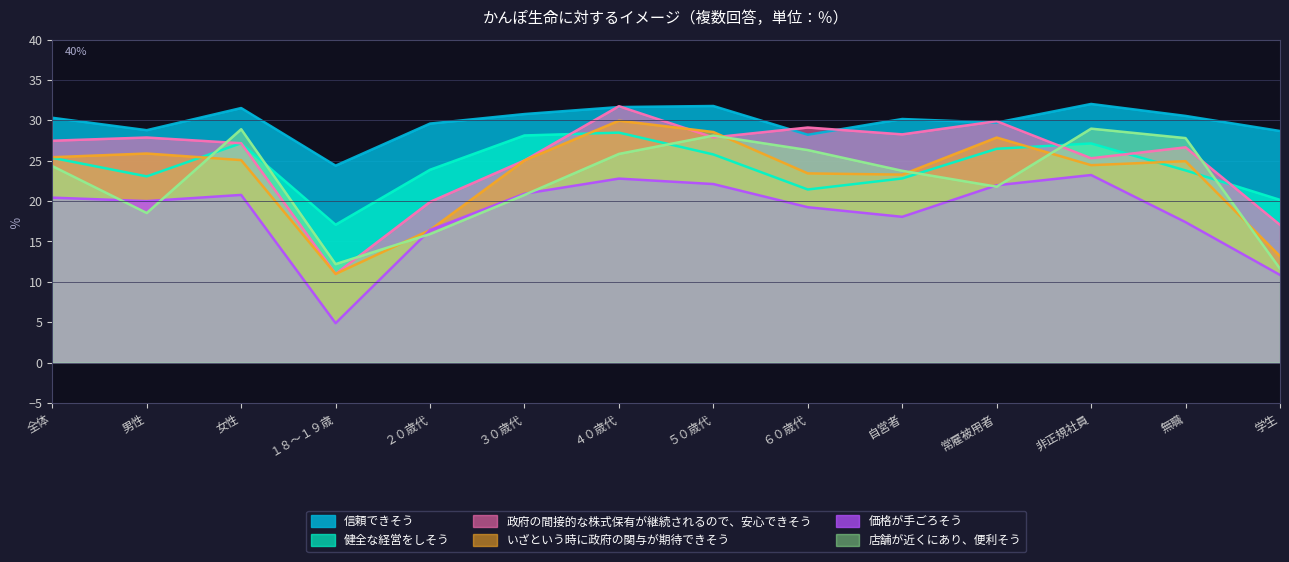

At which label is 健全な経営をしそう closest to 22?

６０歳代